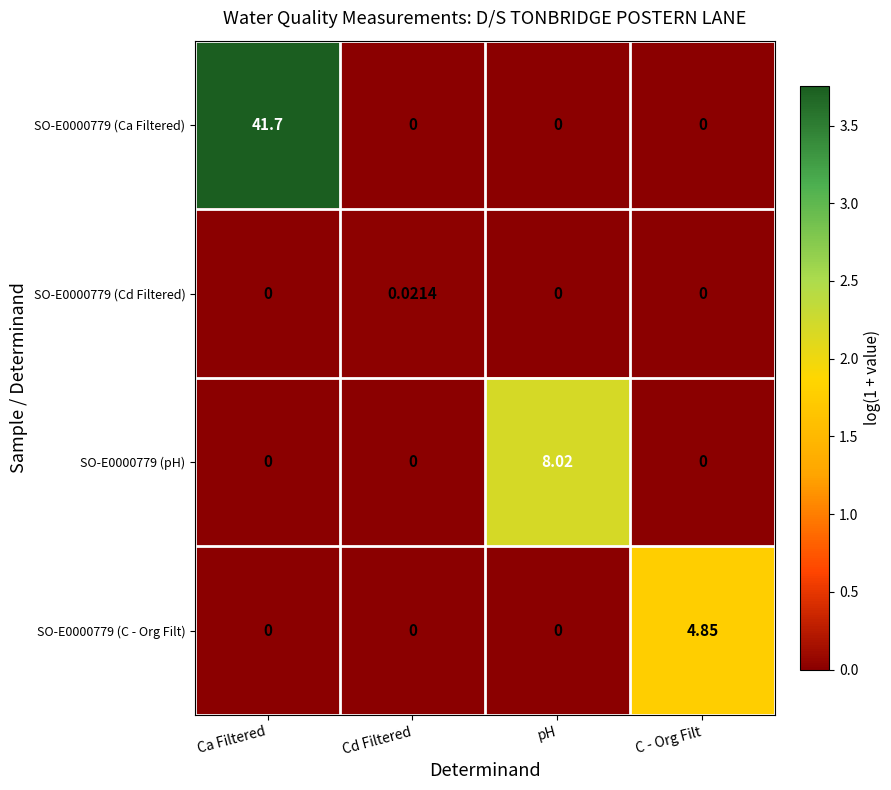

At which category is the sum across all series the highest?

Ca Filtered